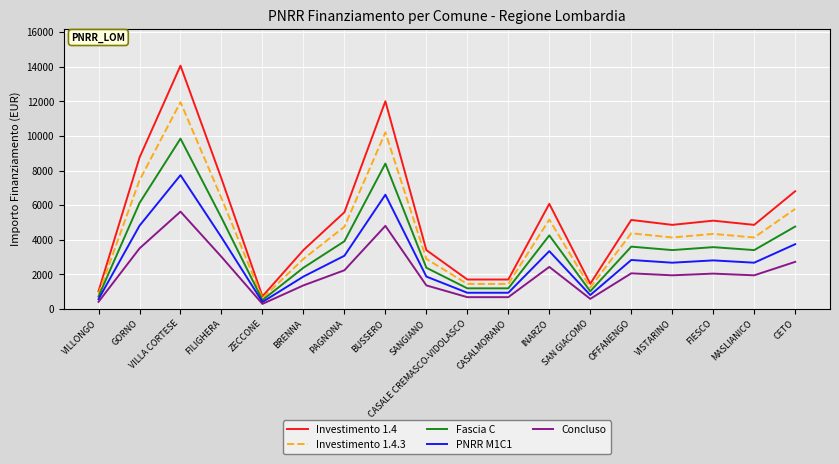

List the series in order of their overall mean, highest first.

Investimento 1.4, Investimento 1.4.3, Fascia C, PNRR M1C1, Concluso